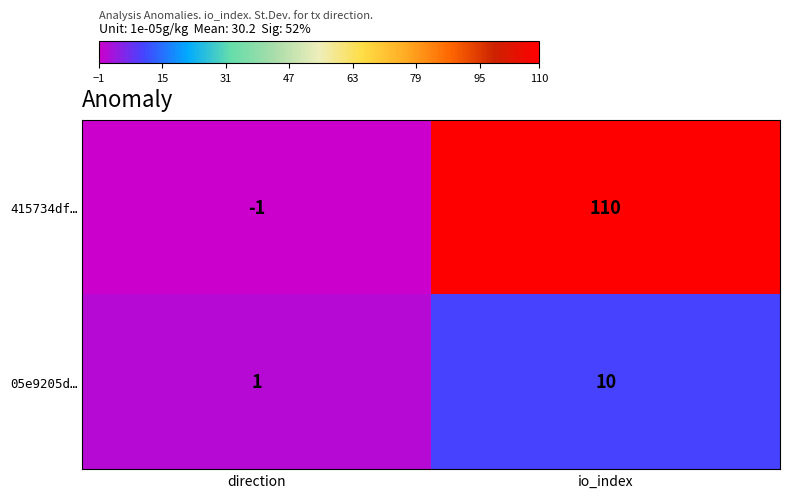

At which category is the sum across all series the highest?

io_index